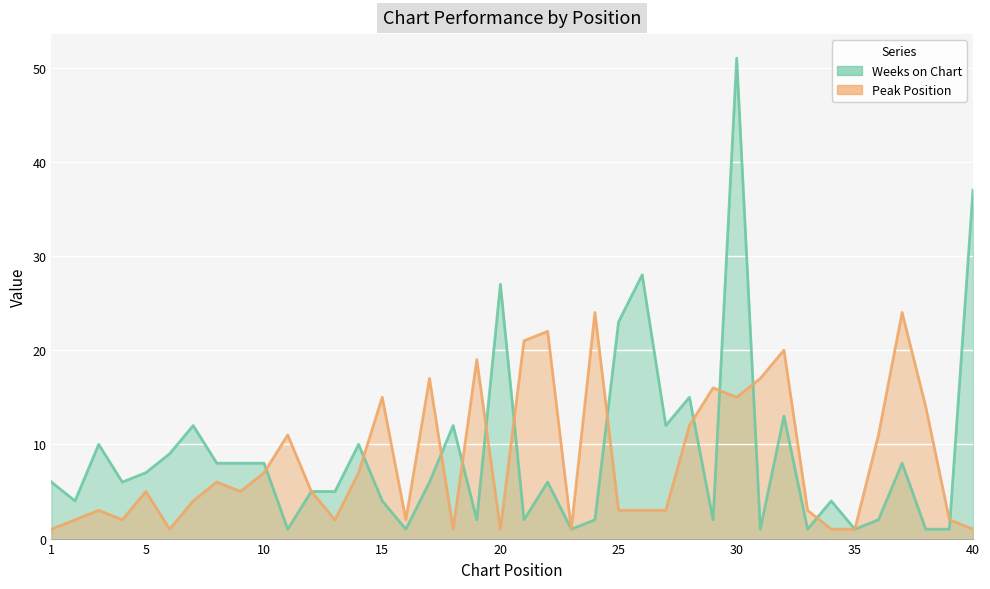

List the series in order of their overall mean, highest first.

Weeks on Chart, Peak Position